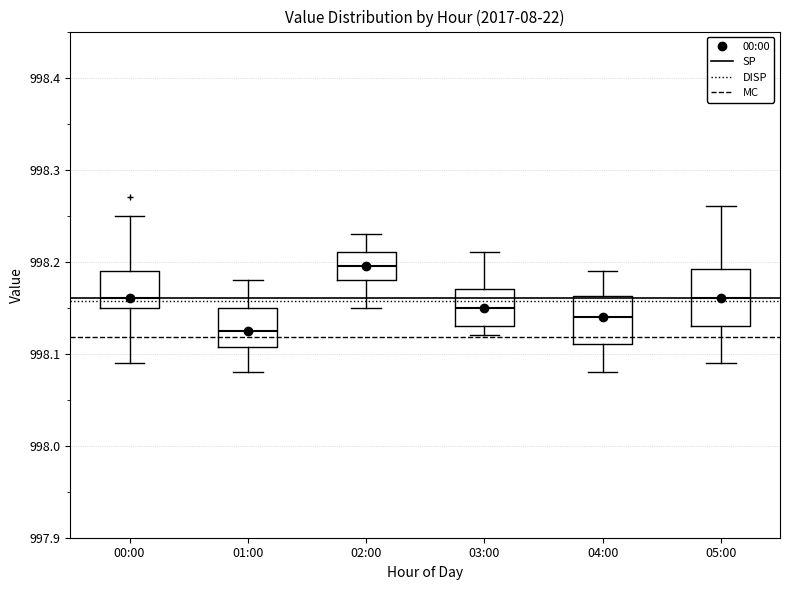

Which box has the highest median line?

02:00